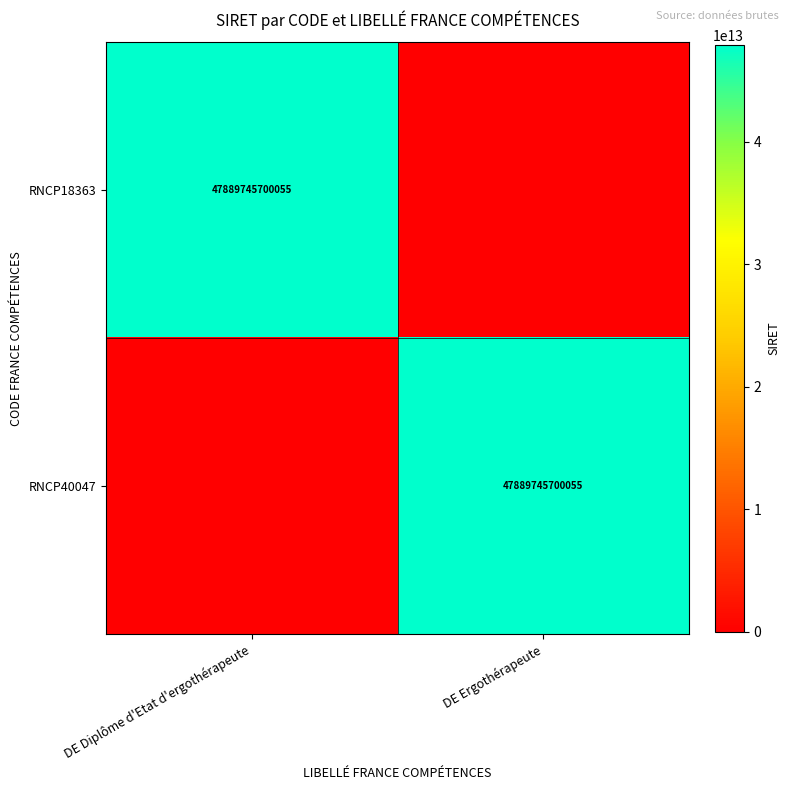

The value of RNCP40047 at DE Ergothérapeute is 21037194827677. True or false?

False